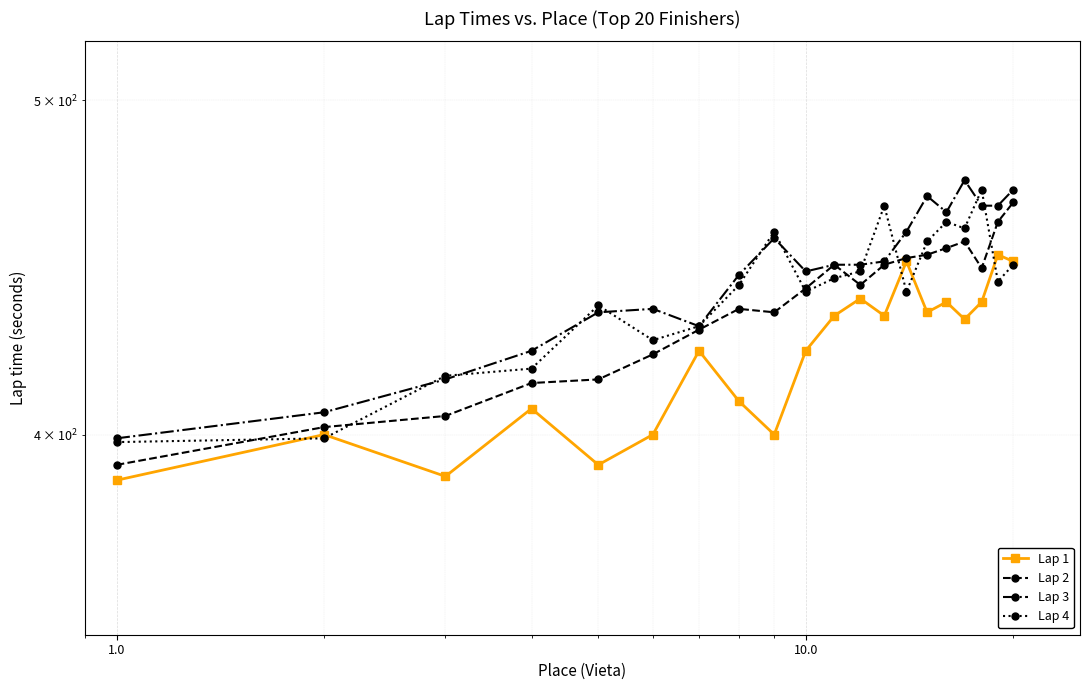

List the series in order of their overall mean, lowest first.

Lap 1, Lap 2, Lap 4, Lap 3